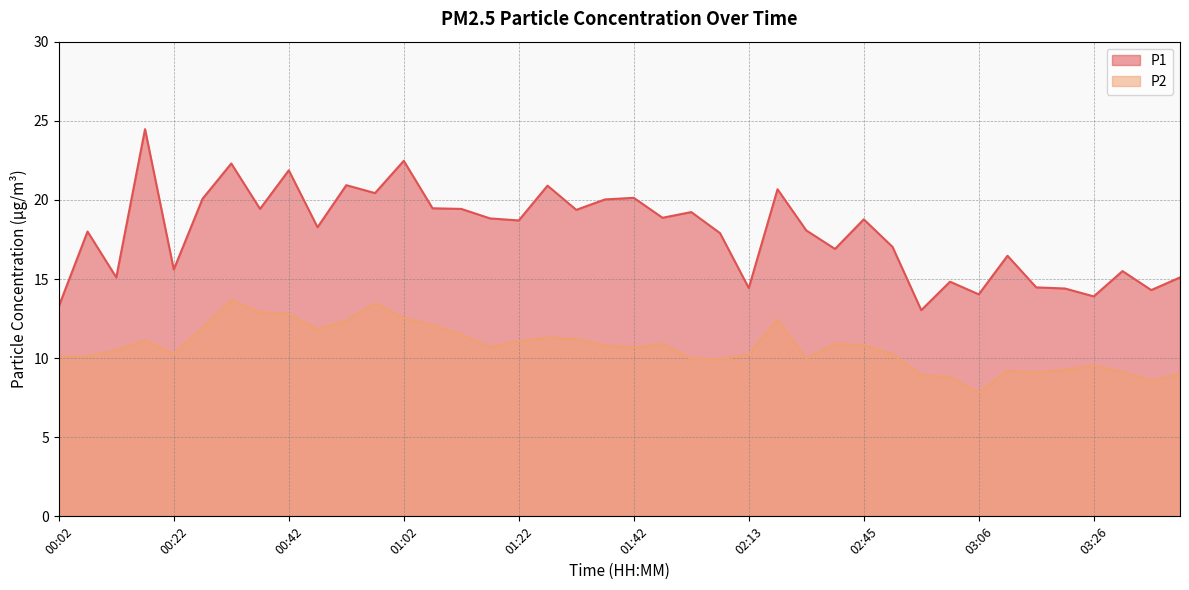

What is the total value across all series at 01:17?

29.5